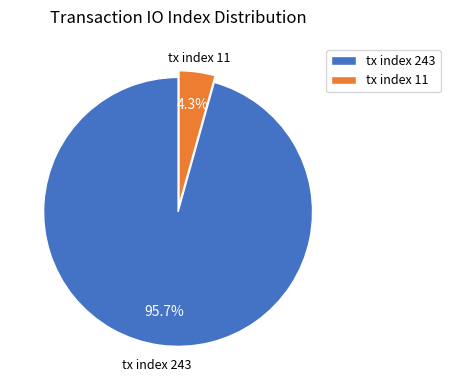

Count the number of slices in the pie.

2